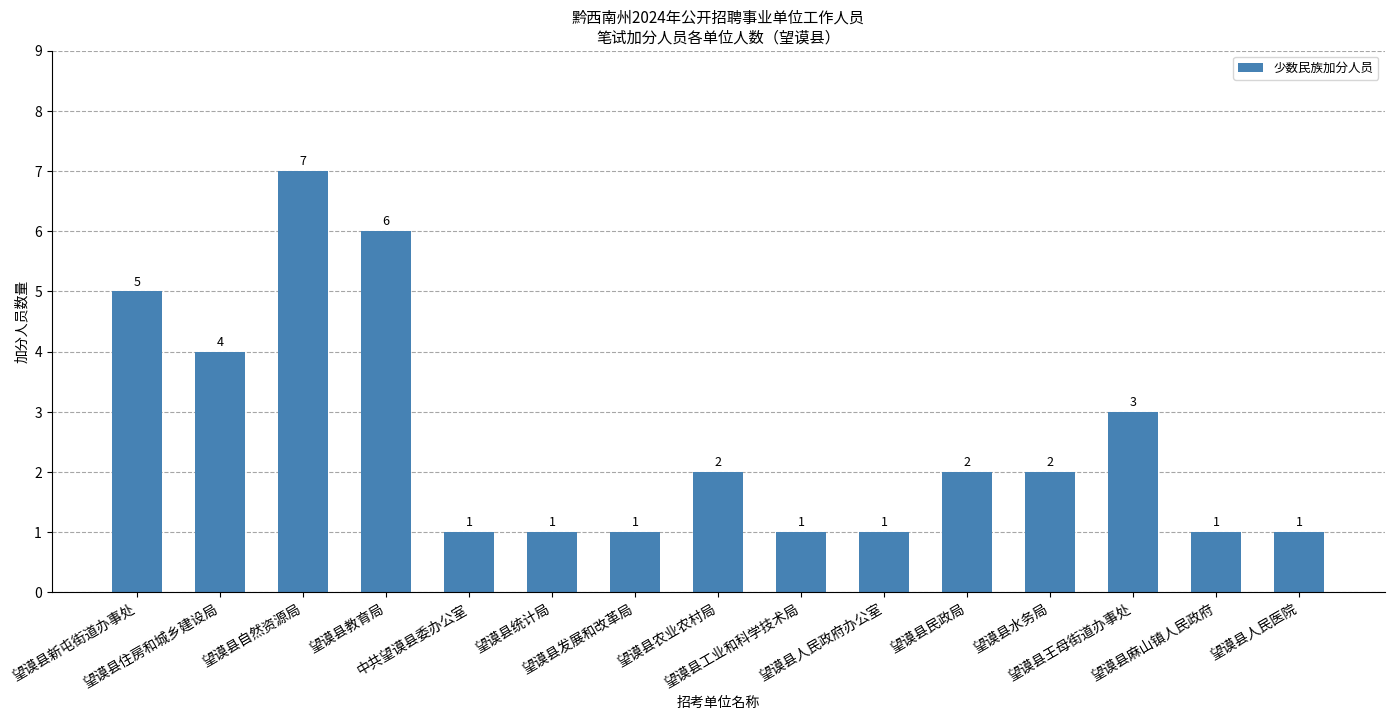

What is the average value?

3